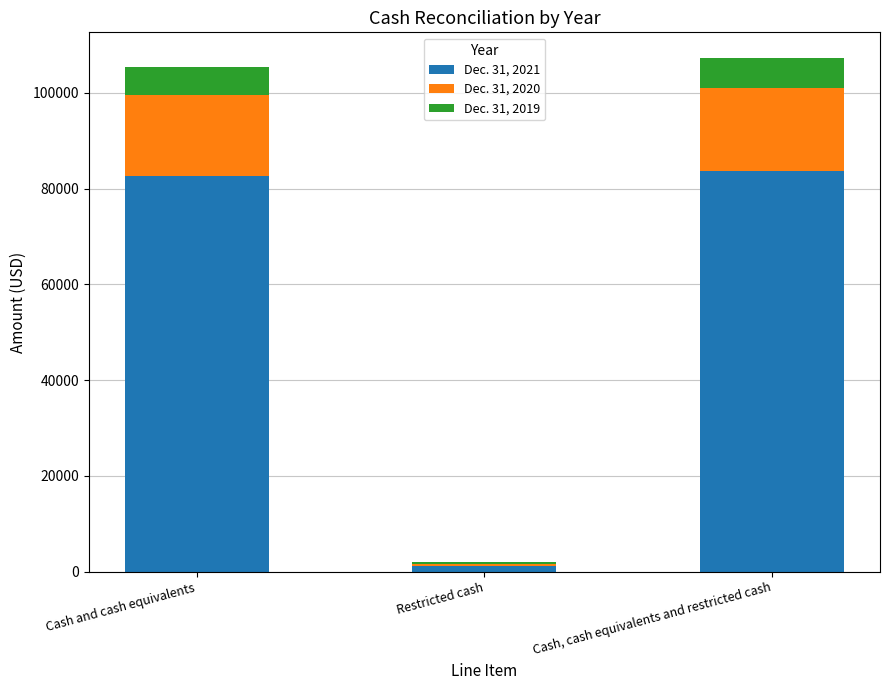

At which label does Dec. 31, 2021 reach its minimum?

Restricted cash